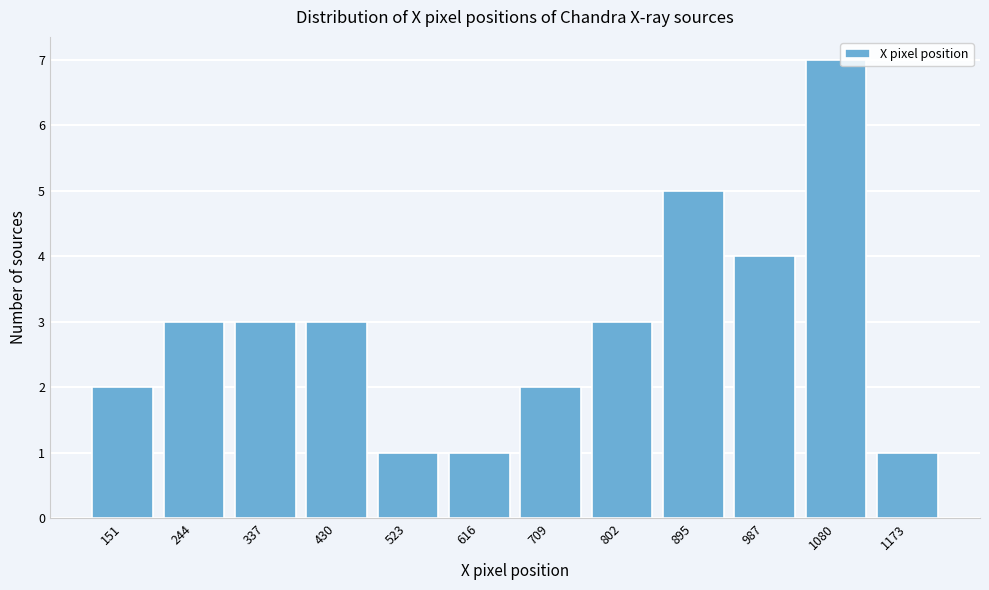

Reading right to left, what are all the values shown in this chart?

1	7	4	5	3	2	1	1	3	3	3	2